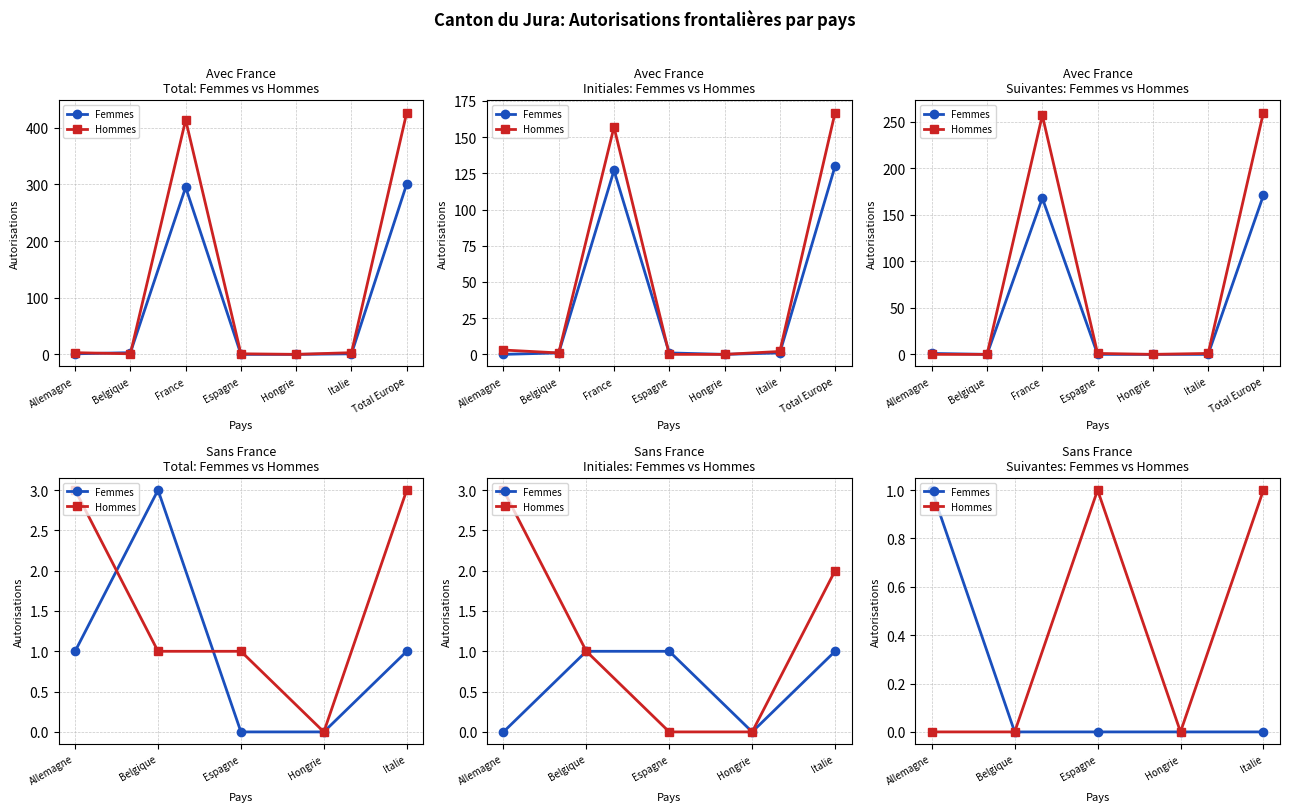

Is the value of Femmes at Hongrie greater than the value of Hommes at Italie?

No